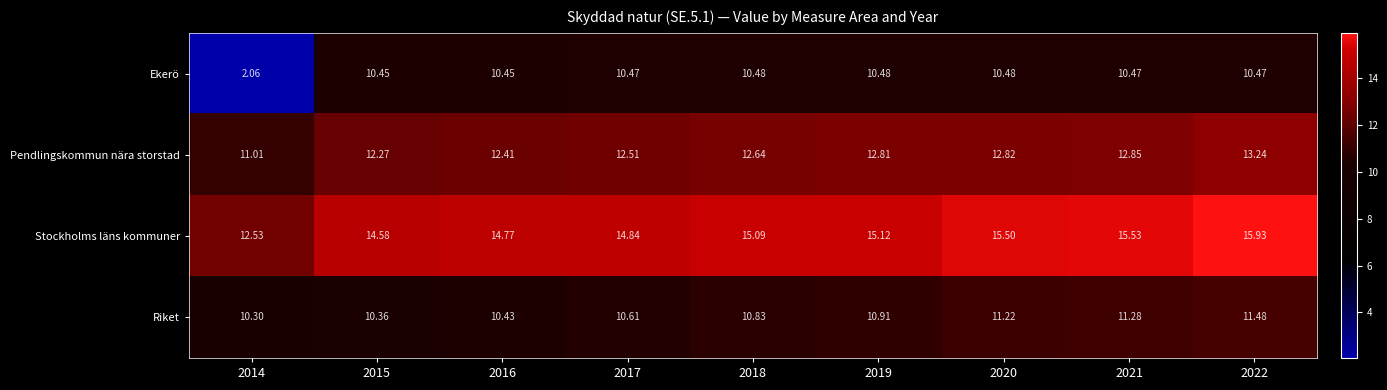

How many series are shown in this chart?

4